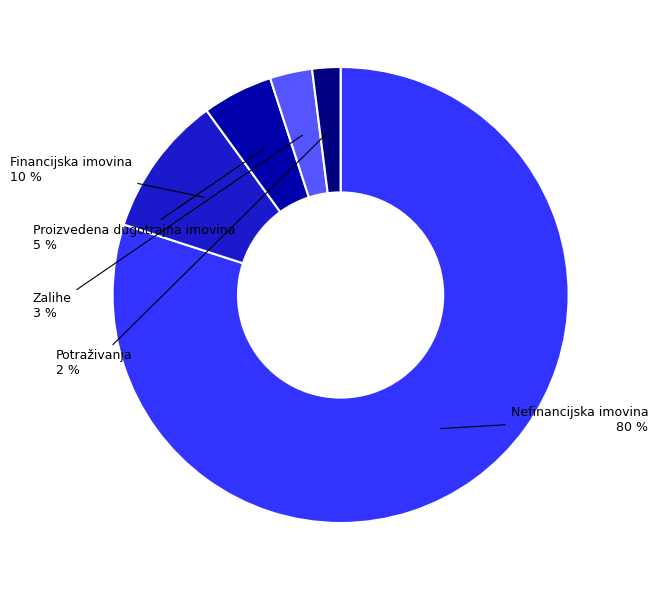

Does any single category account for the majority?

Yes